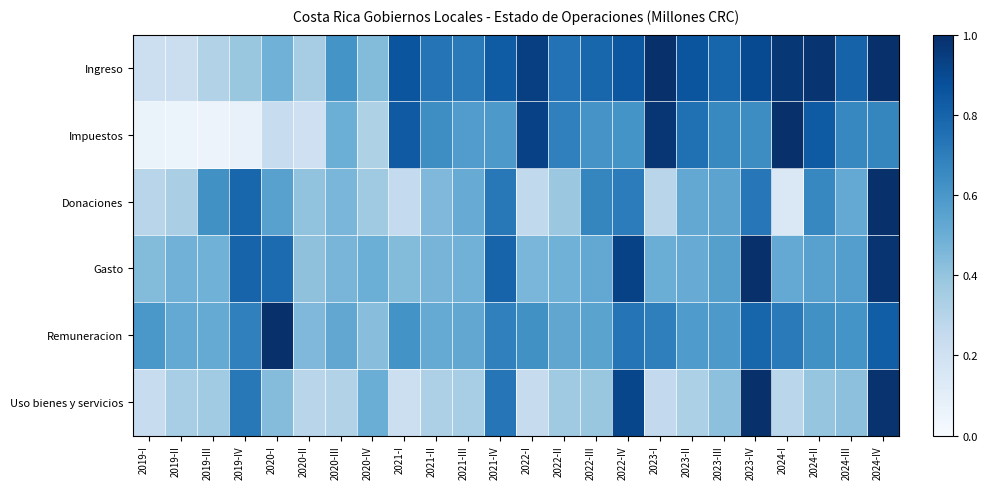

Which has a higher value, 2022-II or 2023-II?

2023-II